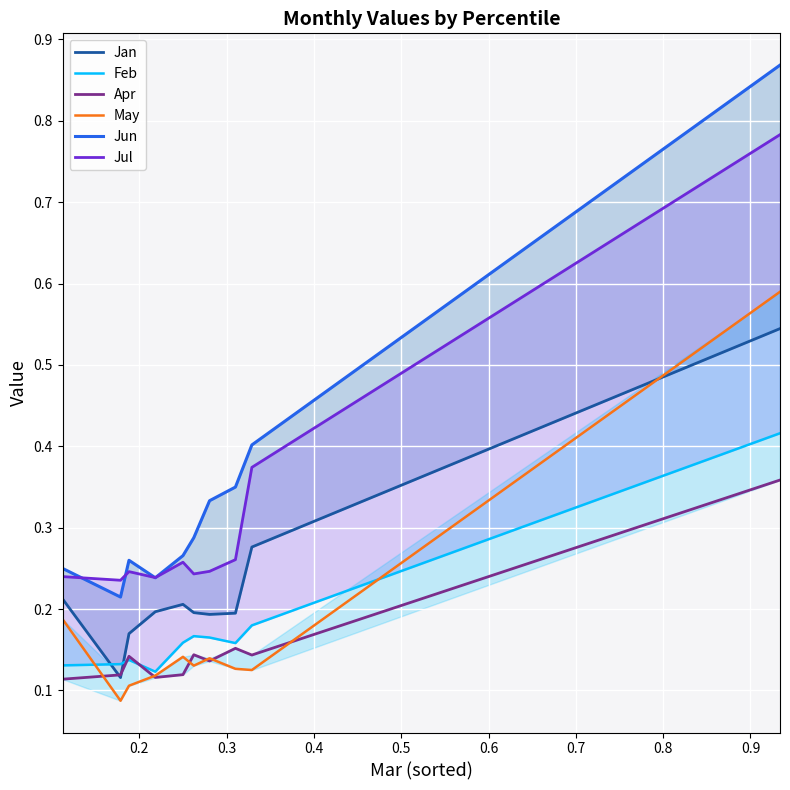

True or false: Feb has more than 2 interior local peaks.

False